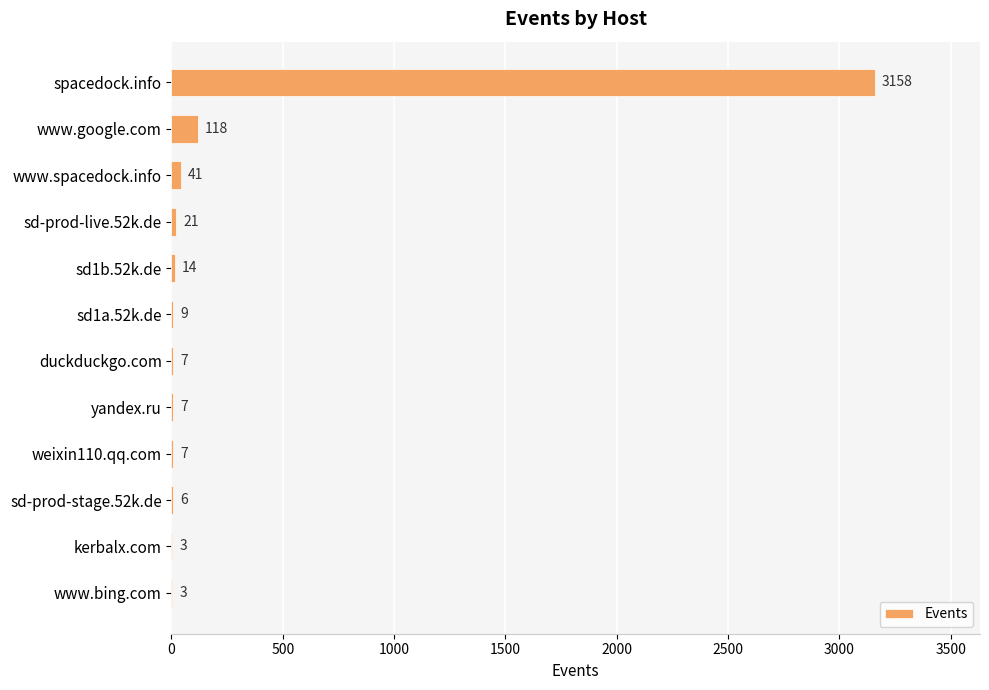

What is the sum of all values?

3394